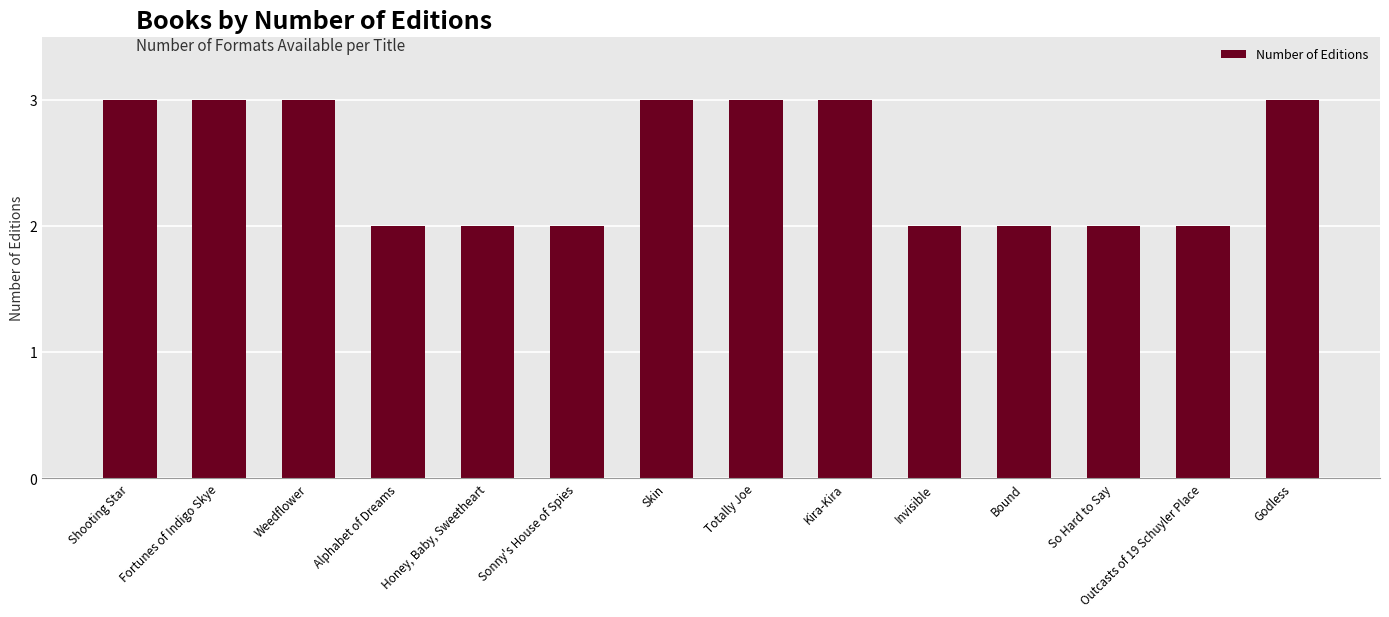

Reading left to right, extract all data points from this chart.

3	3	3	2	2	2	3	3	3	2	2	2	2	3